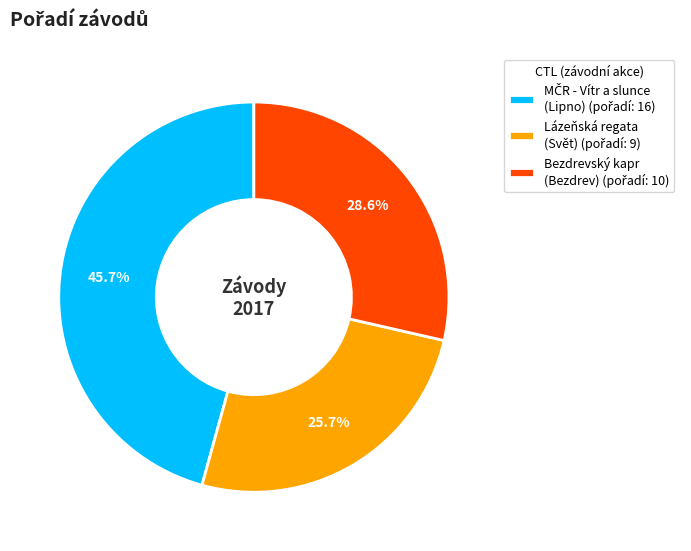

Is there any slice that represents more than half of the pie?

No